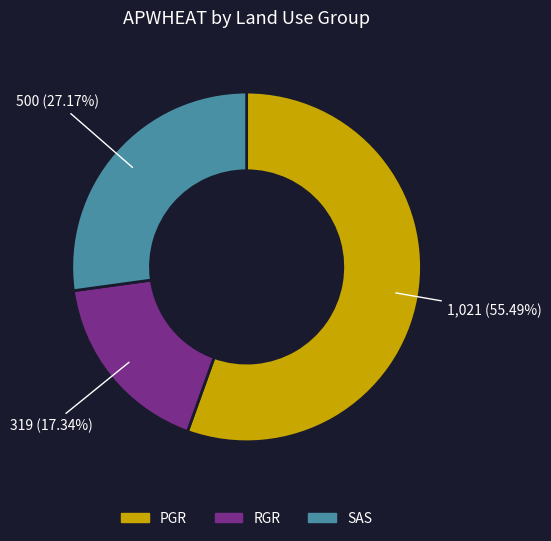

Does any single category account for the majority?

Yes